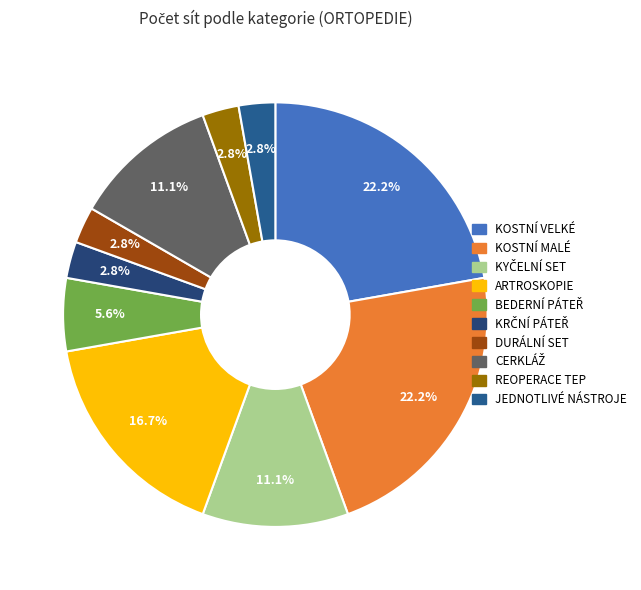

How many segments does this pie chart have?

10